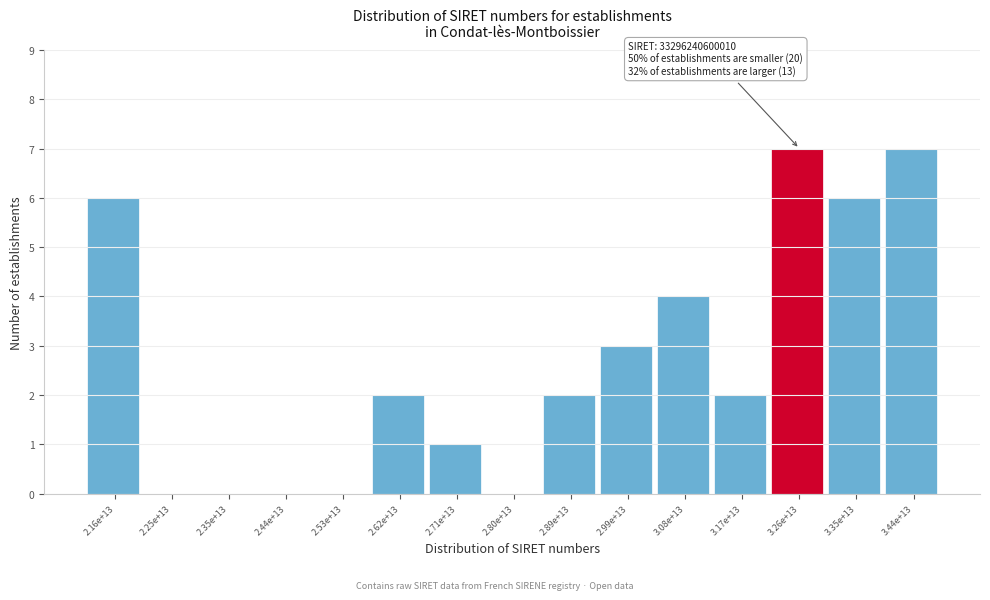

Reading right to left, list all the values displayed in this chart.

3.44e+13=7	3.35e+13=6	3.26e+13=7	3.17e+13=2	3.08e+13=4	2.99e+13=3	2.89e+13=2	2.80e+13=0	2.71e+13=1	2.62e+13=2	2.53e+13=0	2.44e+13=0	2.35e+13=0	2.25e+13=0	2.16e+13=6